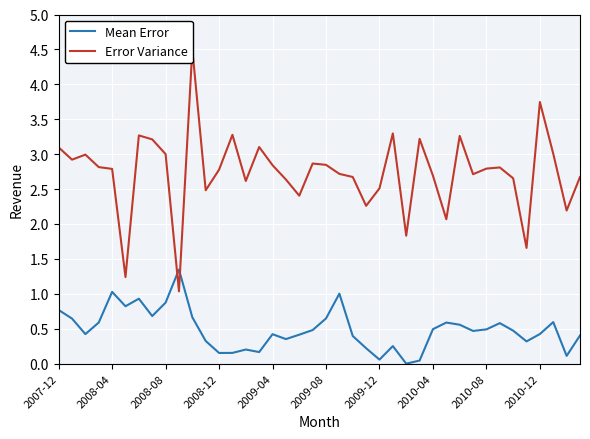

True or false: Mean Error has a value of 0.4 at 2008-08.

False